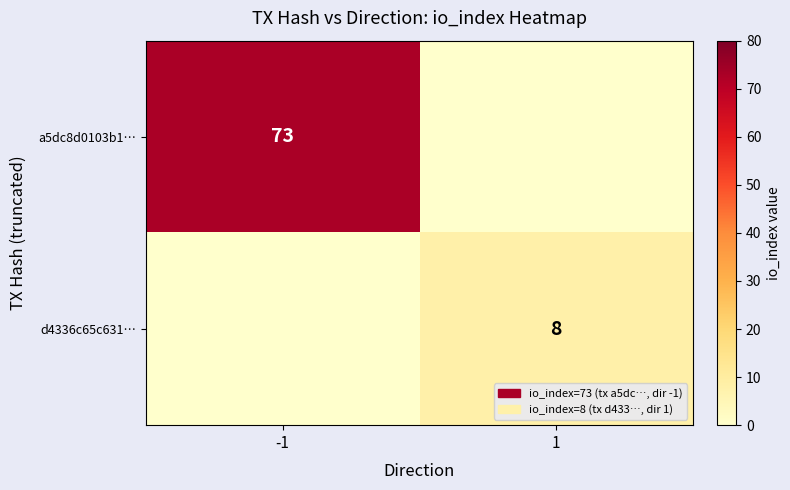

The value of d4336c65c631… at 1 is 13. True or false?

False